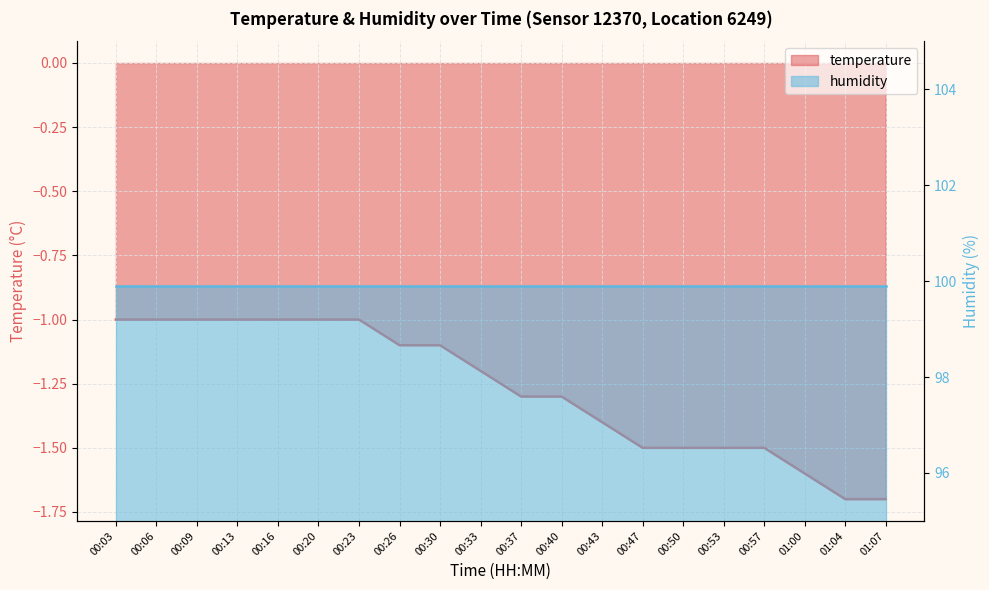

Does the chart have visible grid lines?

Yes